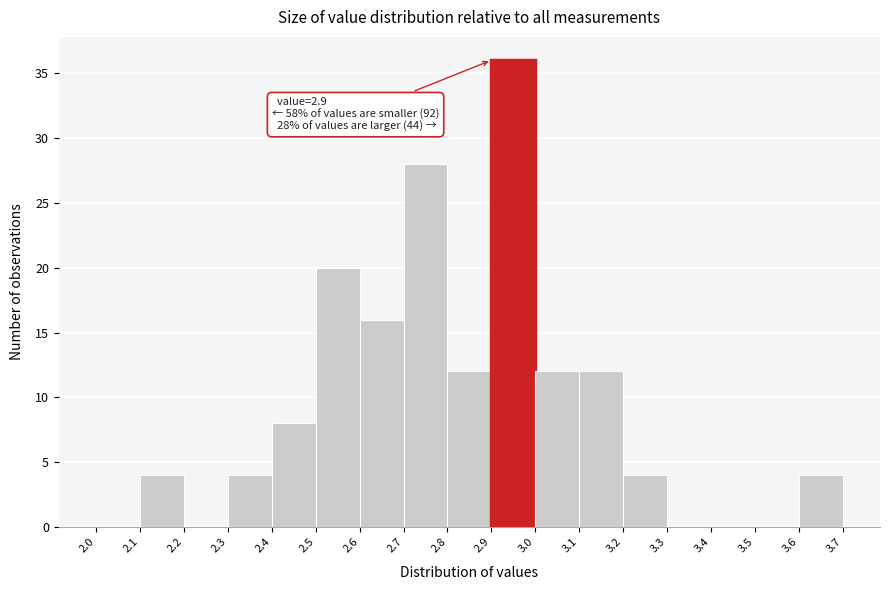

Over which range of the x-axis is the bar tallest?

2.9 to 3.0